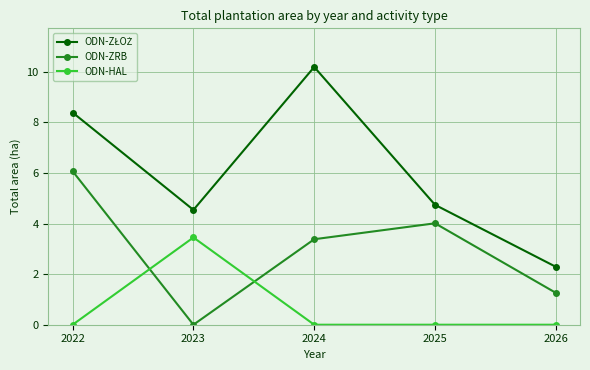

Which label corresponds to the largest value in the chart?

2024